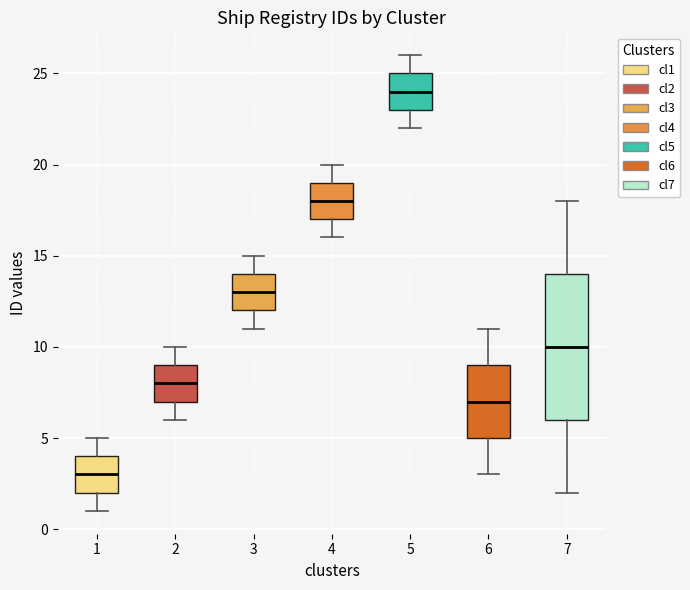

Reading left to right, read every box against the y-axis: the position of its median line, the range the box covers, and the ends of its whiskers. The values are not printed on the chart, so give them approximately, as read against the axis.

1: median 3, box 2 to 4, whiskers 1 to 5
2: median 8, box 7 to 9, whiskers 6 to 10
3: median 13, box 12 to 14, whiskers 11 to 15
4: median 18, box 17 to 19, whiskers 16 to 20
5: median 24, box 23 to 25, whiskers 22 to 26
6: median 7, box 5 to 9, whiskers 3 to 11
7: median 10, box 6 to 14, whiskers 2 to 18